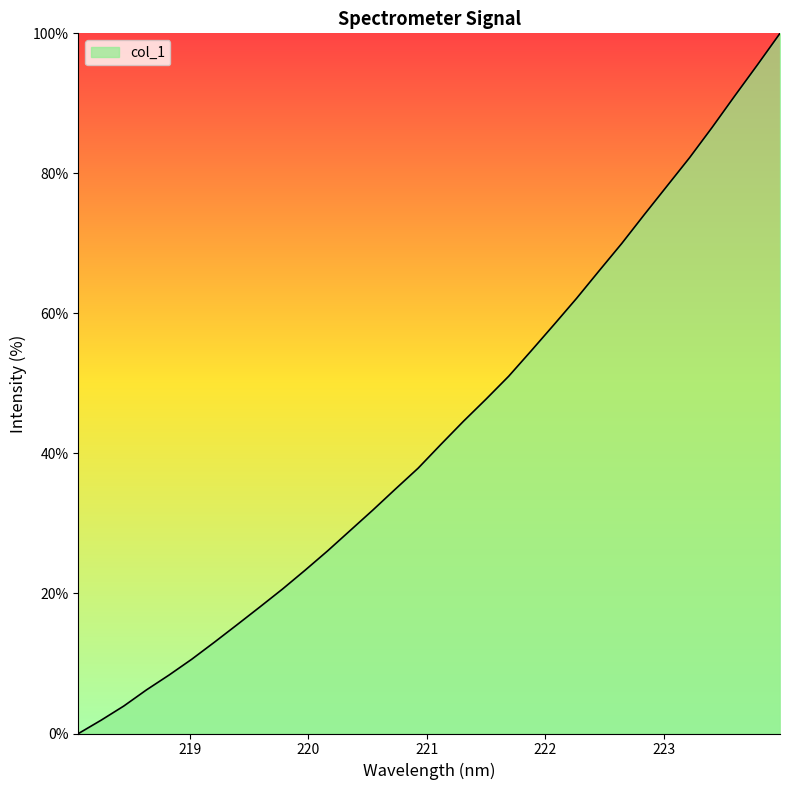

What is the maximum value shown in the chart?

100.0